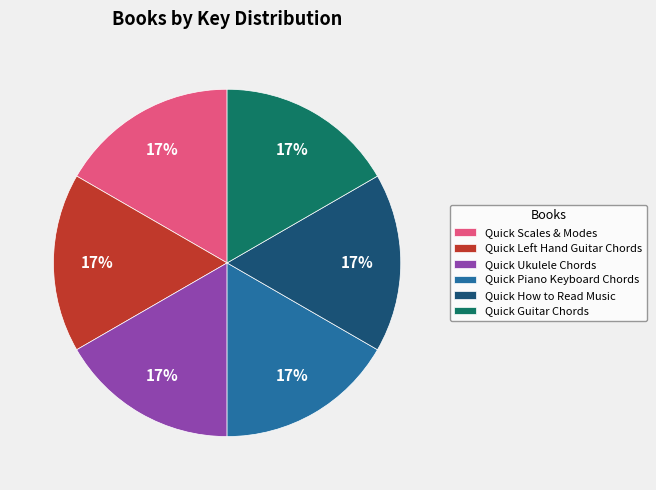

Does Quick Piano Keyboard Chords account for over 50% of the chart?

No